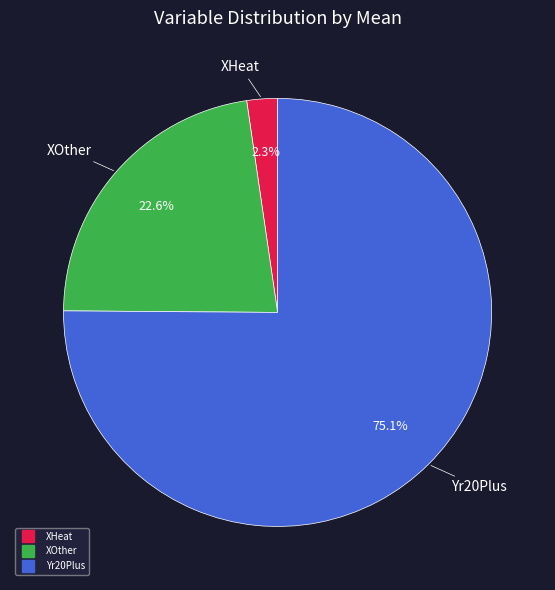

To the nearest percent, what is the difference between the largest and smallest slice percentages?

73%